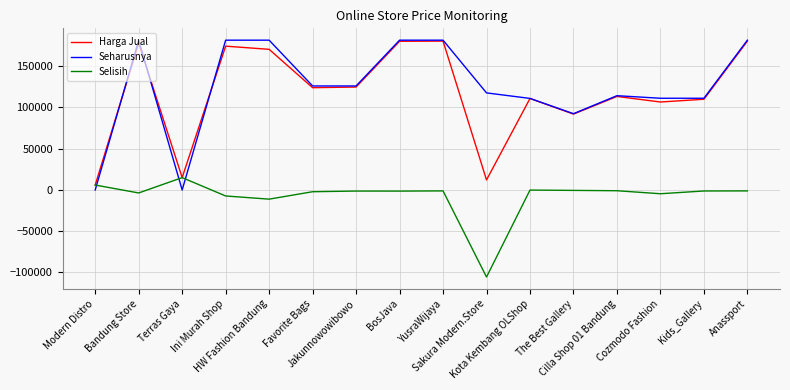

Which series has the widest spread of values?

Seharusnya